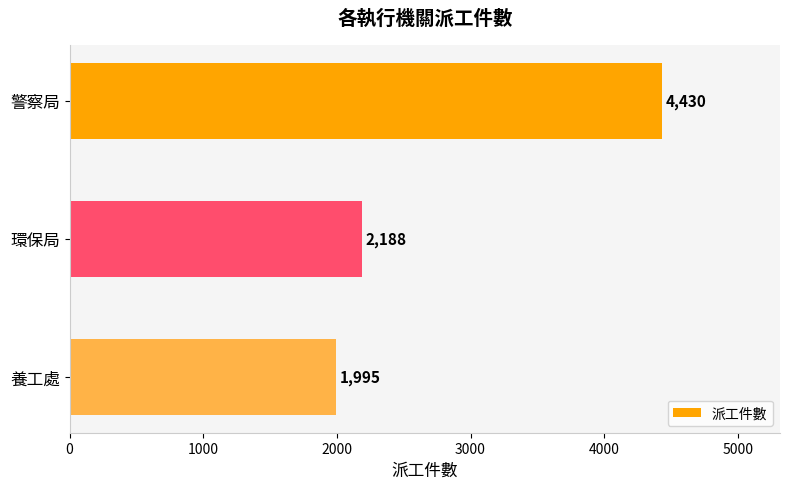

What is the value of the 2nd bar from the top?

2188